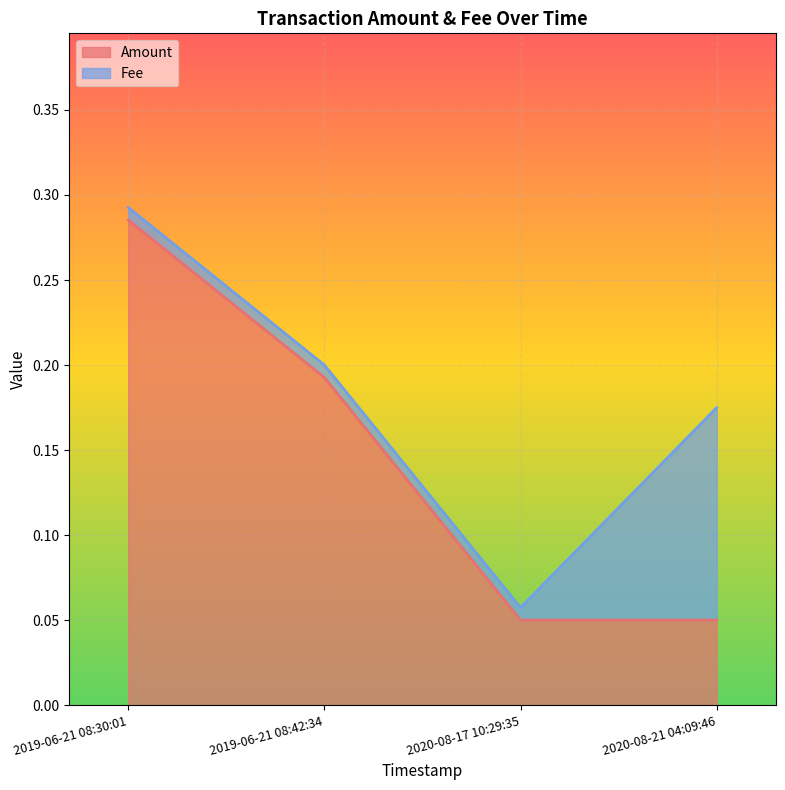

Which category has the lowest value across all series?

2020-08-17 10:29:35